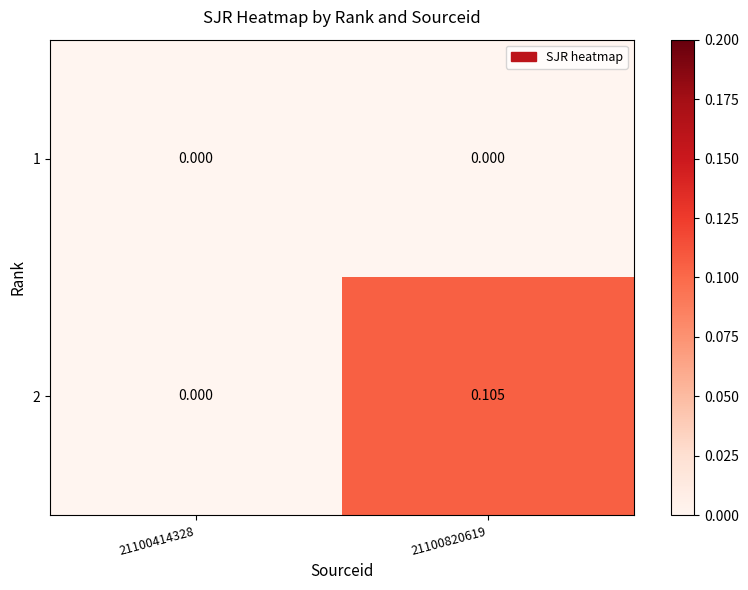

How many data points does each series have?

2